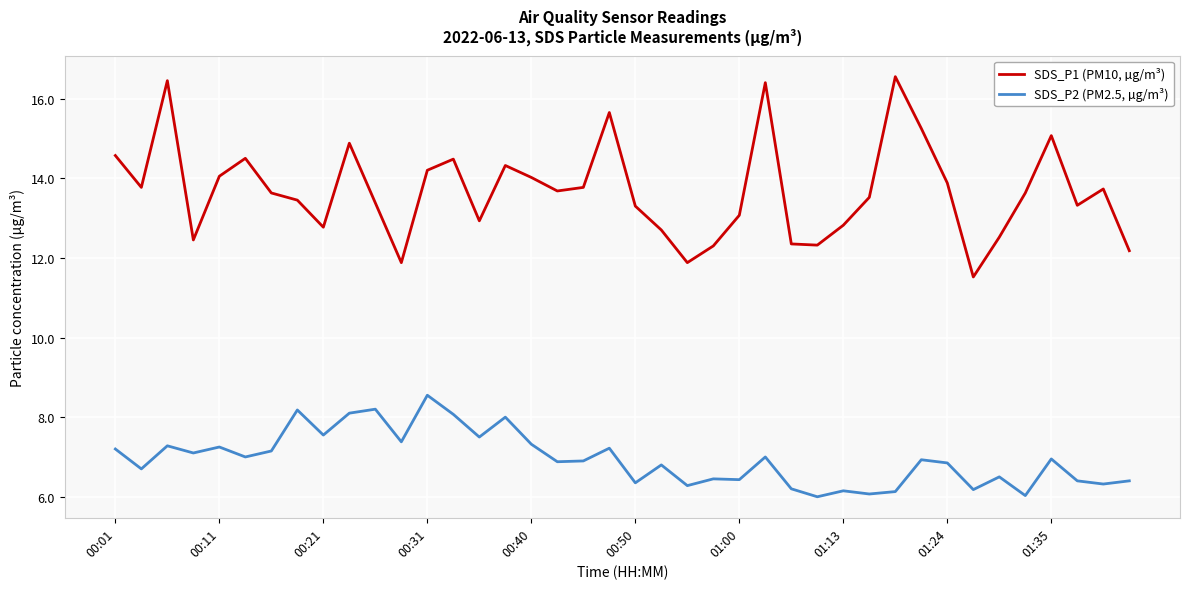

List the series in order of their peak value, lowest first.

SDS_P2 (PM2.5, µg/m³), SDS_P1 (PM10, µg/m³)